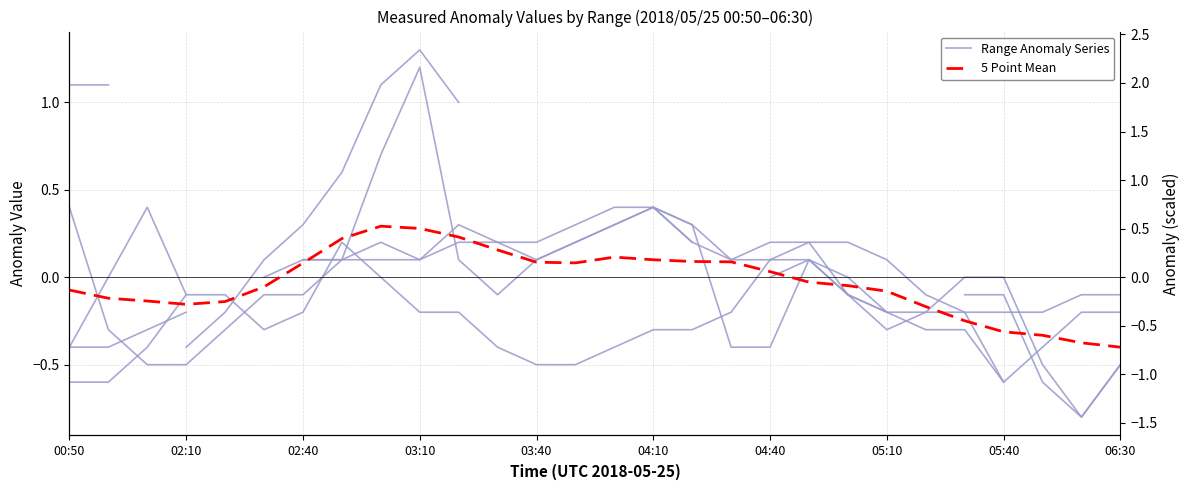

Does the chart have visible grid lines?

Yes